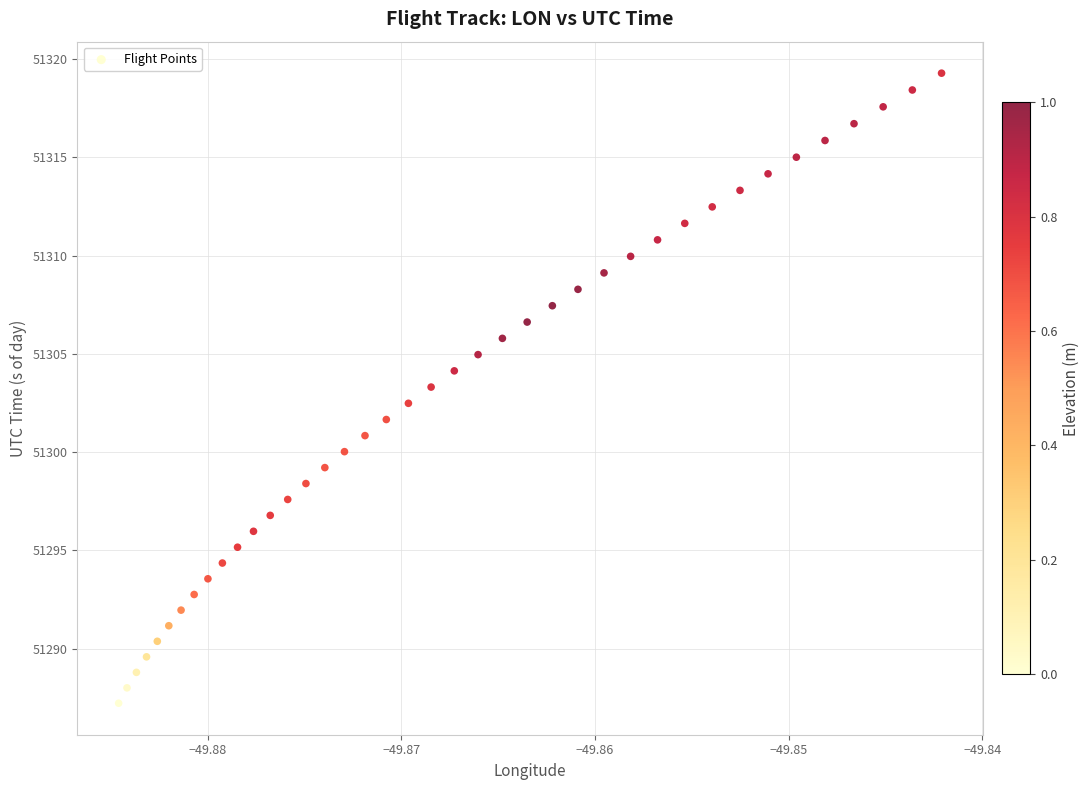

What is the range of Y values (max minus min)?

32.1